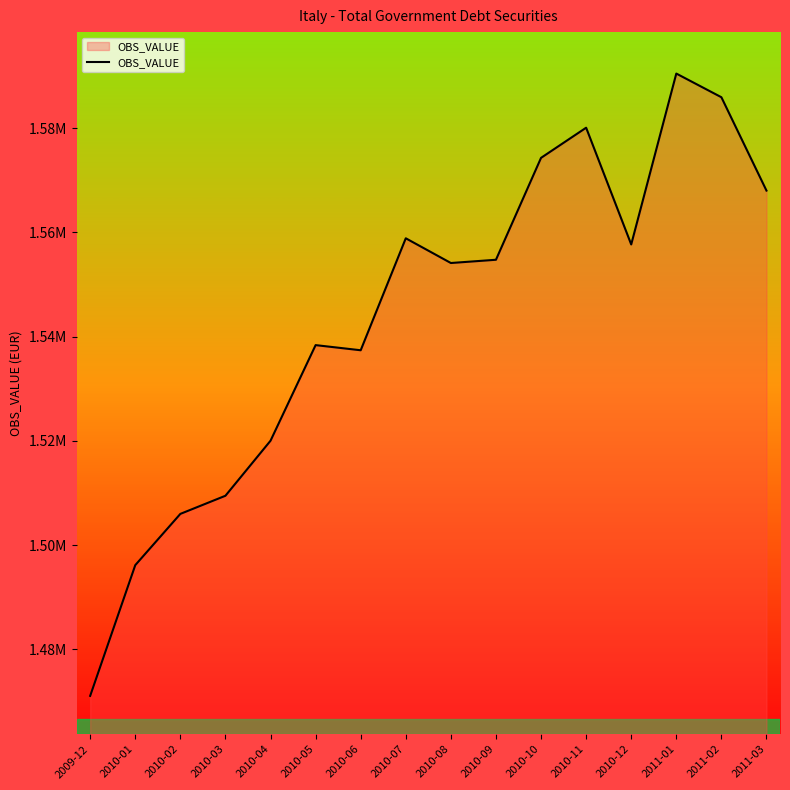

How many data points are above 1554725?

8